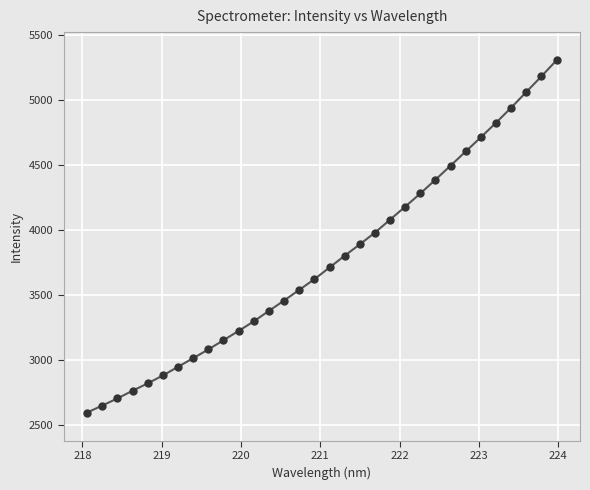

Is this an area chart (filled region under the line)?

No